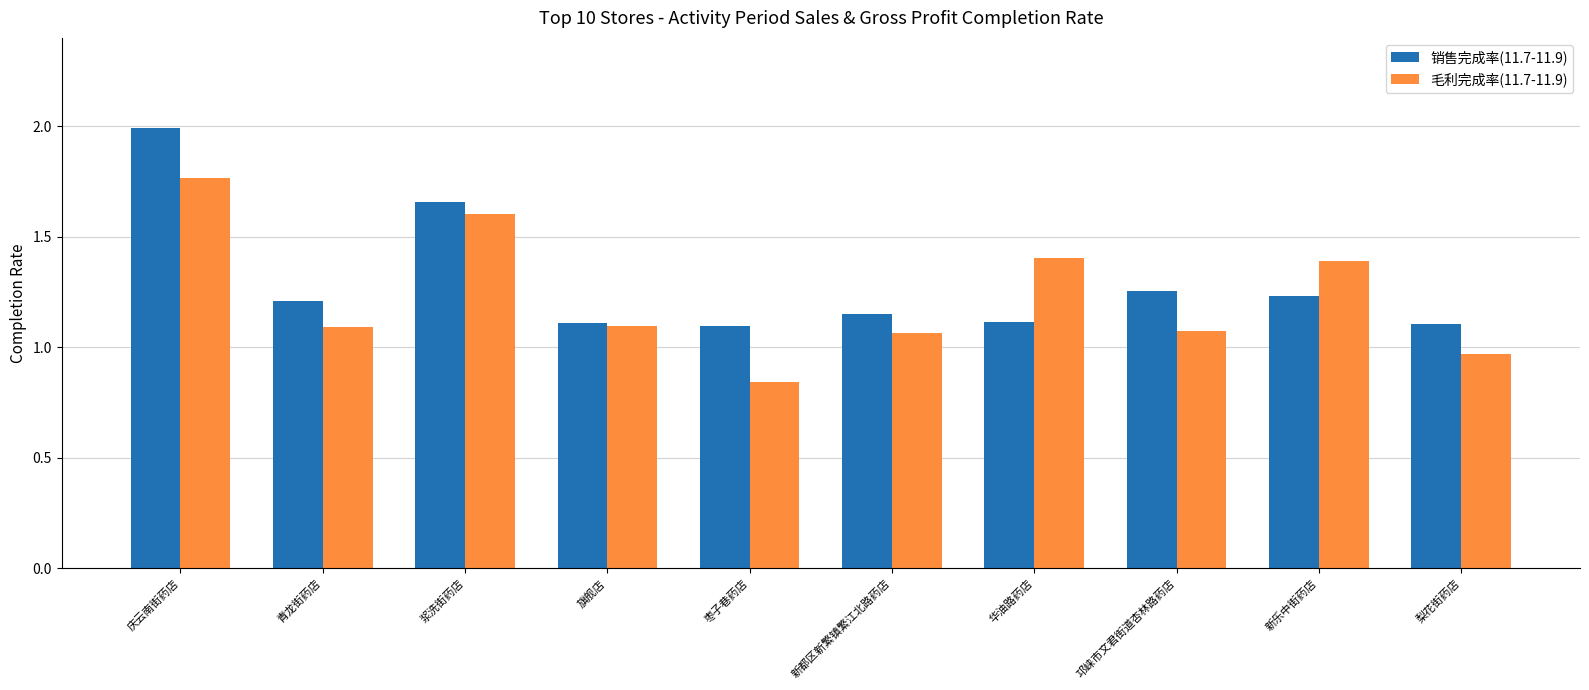

At which category is the sum across all series the highest?

庆云南街药店